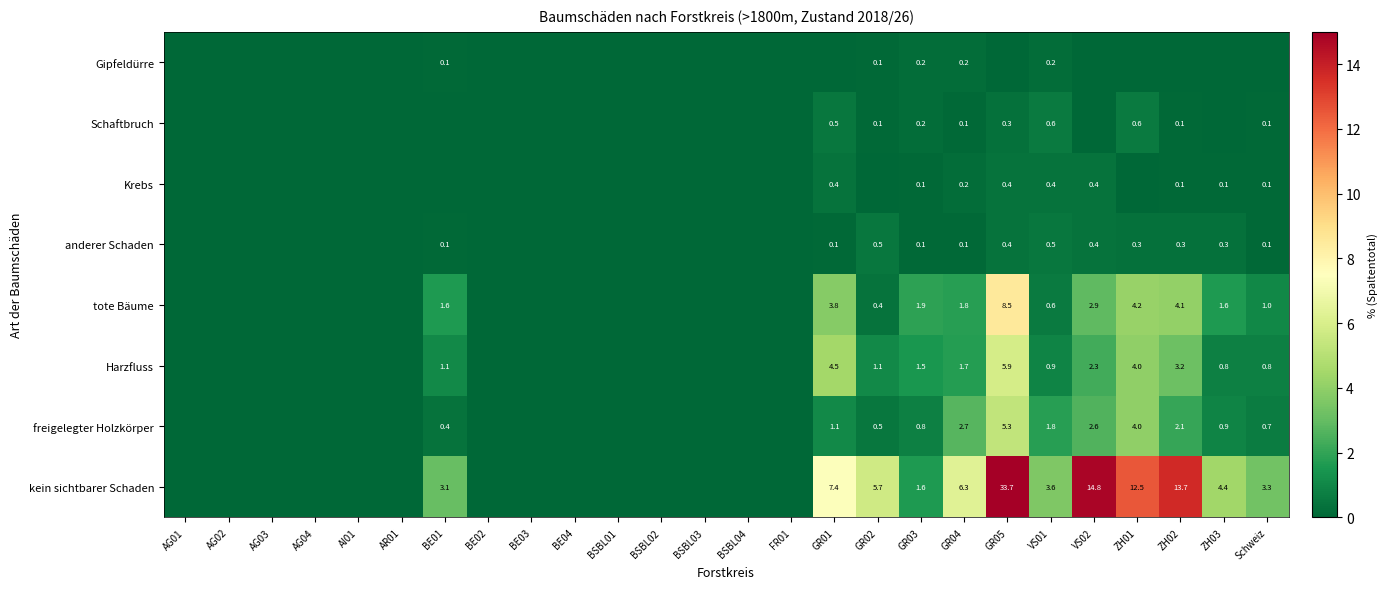

Is it true that Schaftbruch equals 0.5 at GR01?

True